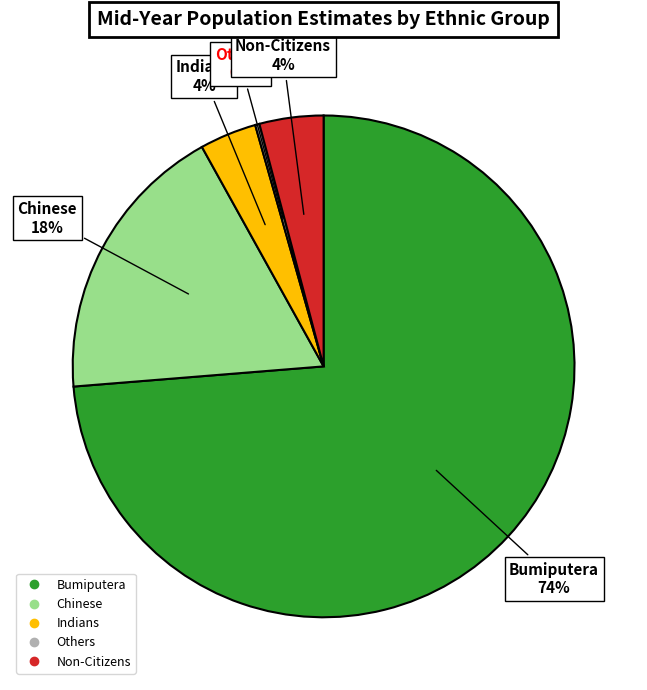

Which category accounts for the majority?

Bumiputera